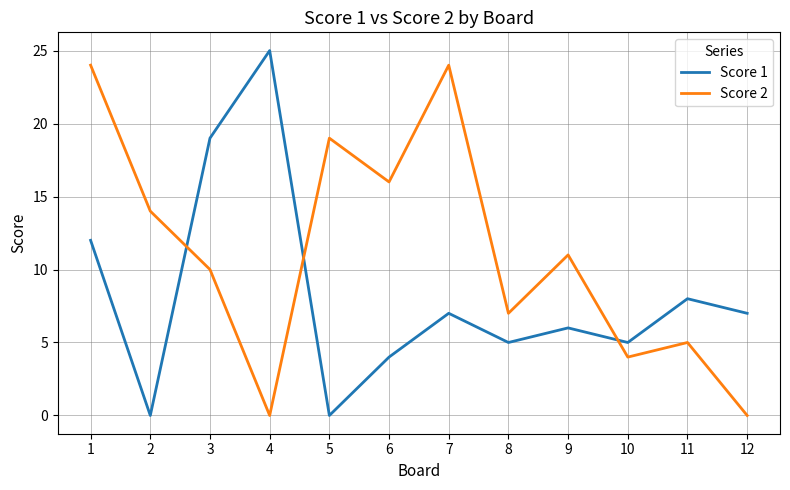

Reading right to left, transcribe all the data shown in this chart.

Score 1: 7	8	5	6	5	7	4	0	25	19	0	12
Score 2: 0	5	4	11	7	24	16	19	0	10	14	24